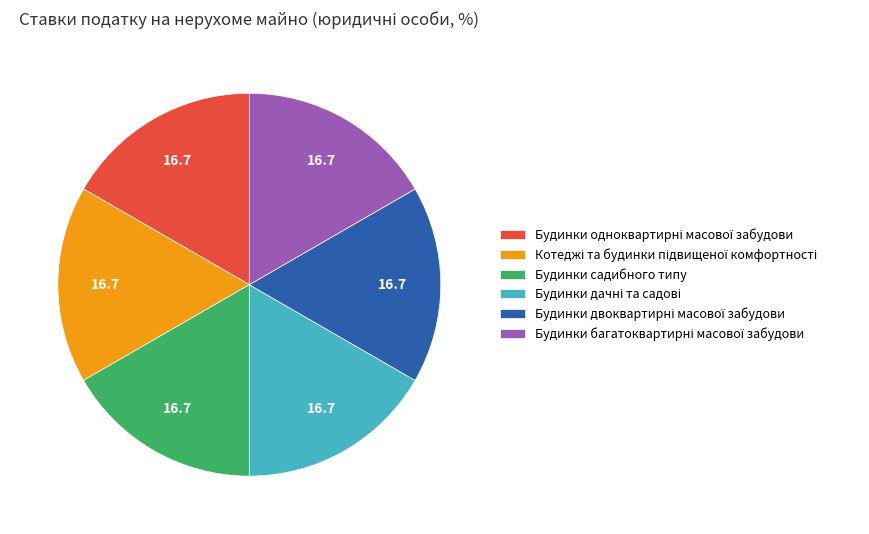

Does Будинки садибного типу represent more than half of the total?

No